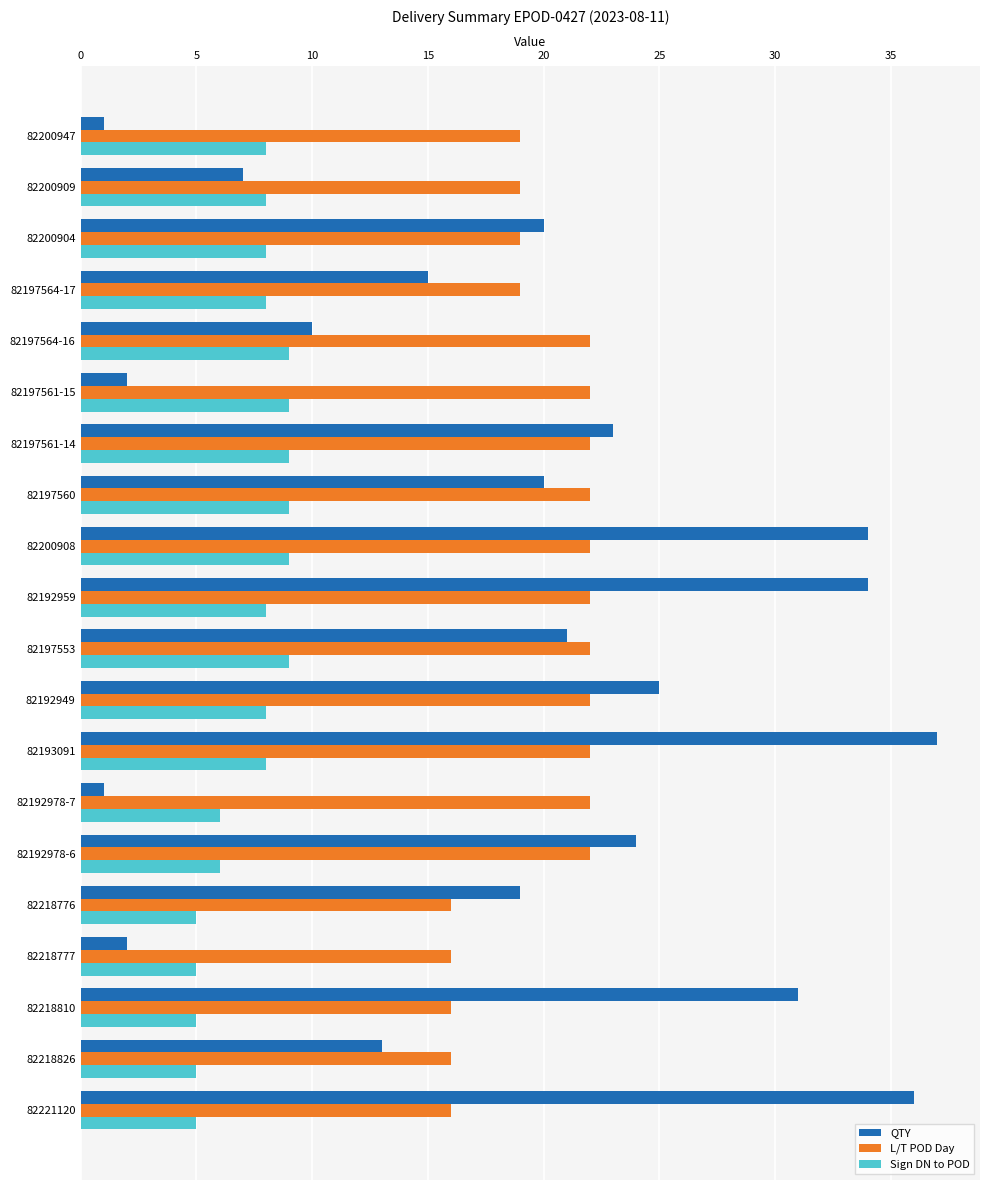

How many data points in L/T POD Day are less than 22?

9